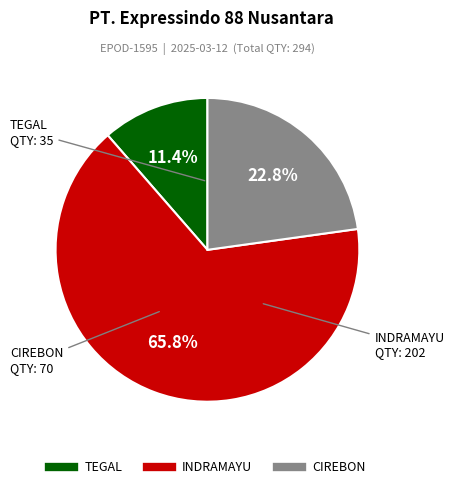

How many segments does this pie chart have?

3